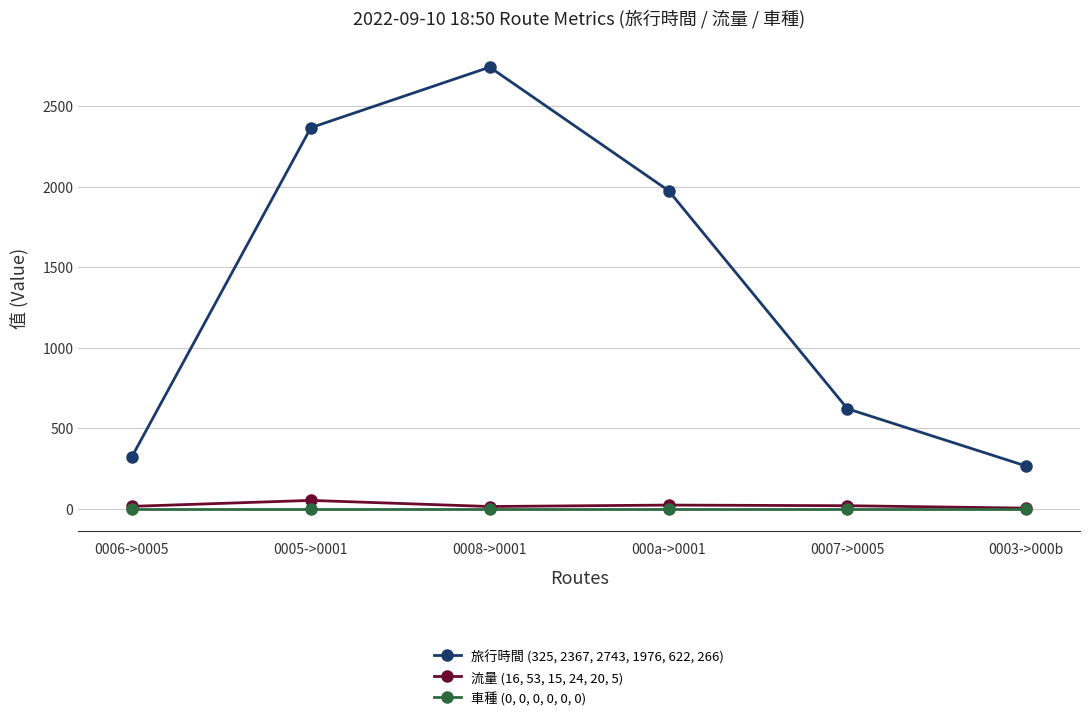

True or false: 旅行時間 (325, 2367, 2743, 1976, 622, 266) and 流量 (16, 53, 15, 24, 20, 5) cross at least once.

False